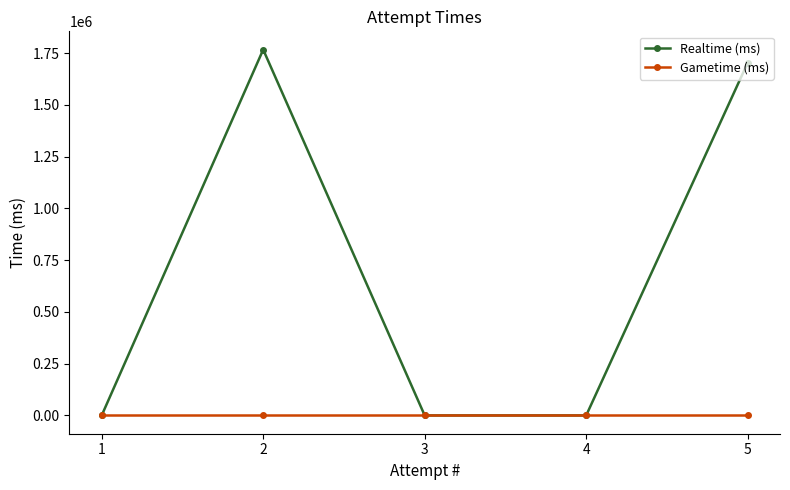

In Realtime (ms), how many points are higher than both neighbors (excluding endpoints)?

1